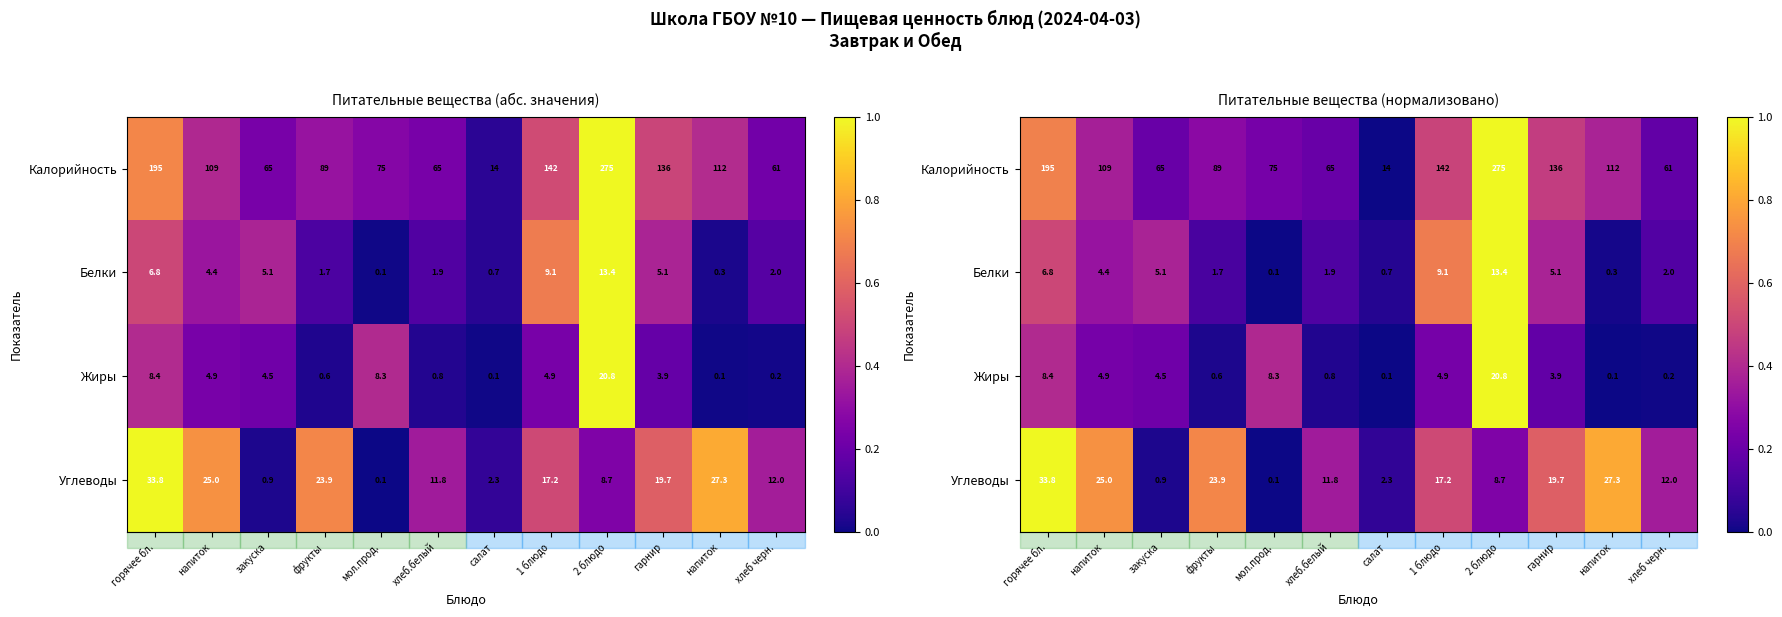

At which label does Жиры reach its peak?

2 блюдо